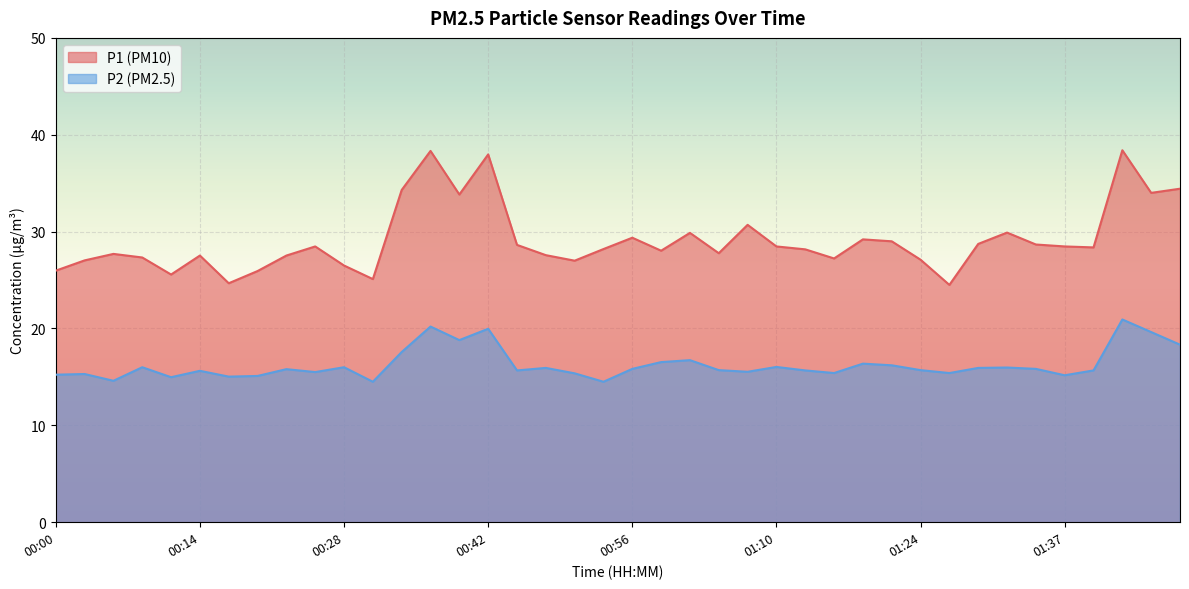

Between 00:48 and 00:23, which is larger?

00:48